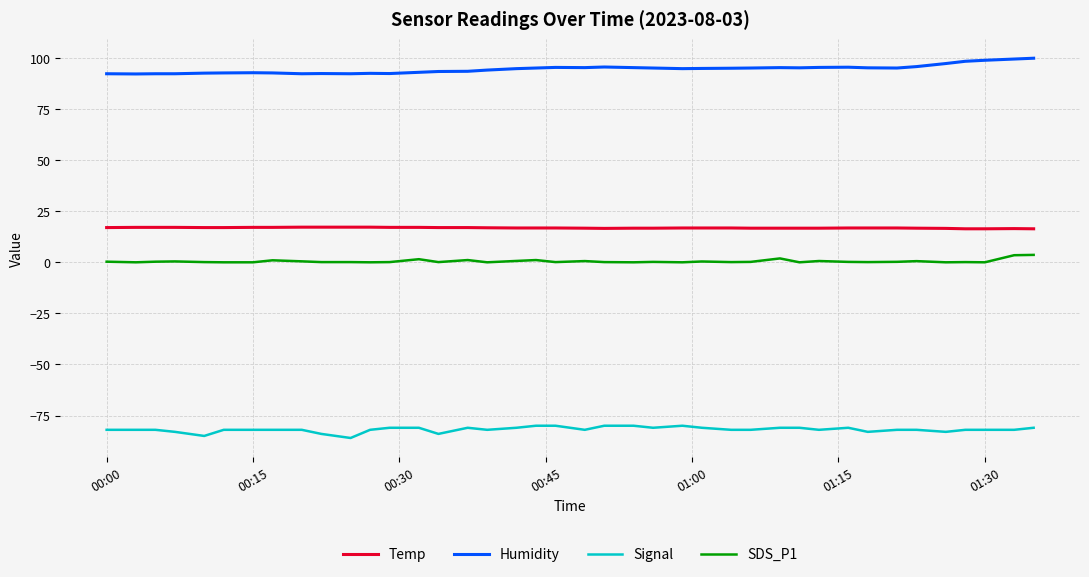

What is the difference between the maximum and minimum values in the SDS_P1 series?

3.6